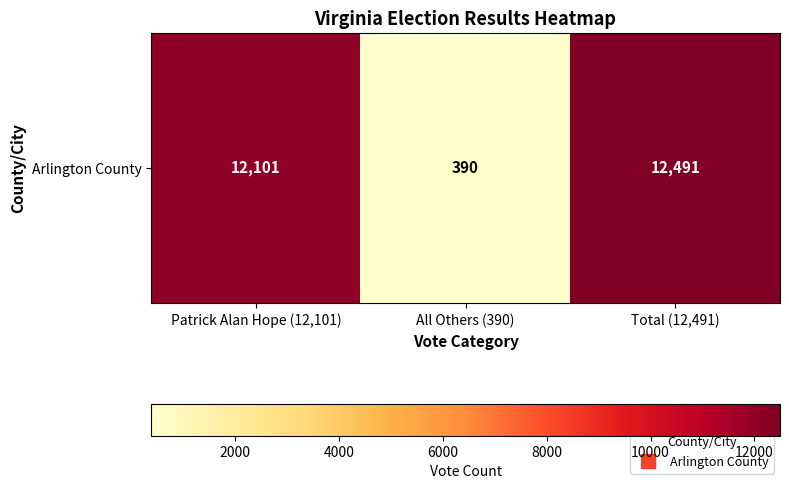

What is the average value?

8327